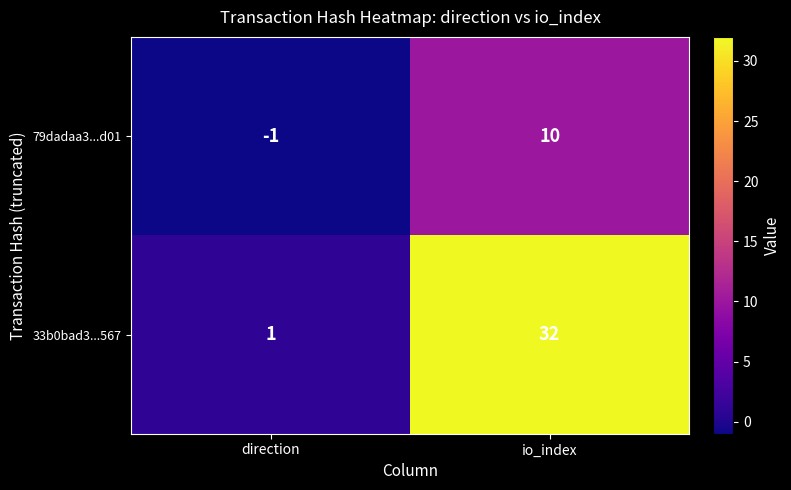

How many categories are shown in the chart?

2